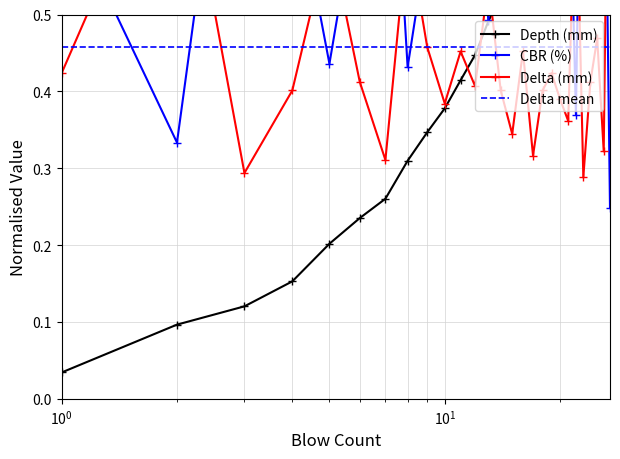

The value of Depth (mm) at 12 is 0.4. True or false?

True